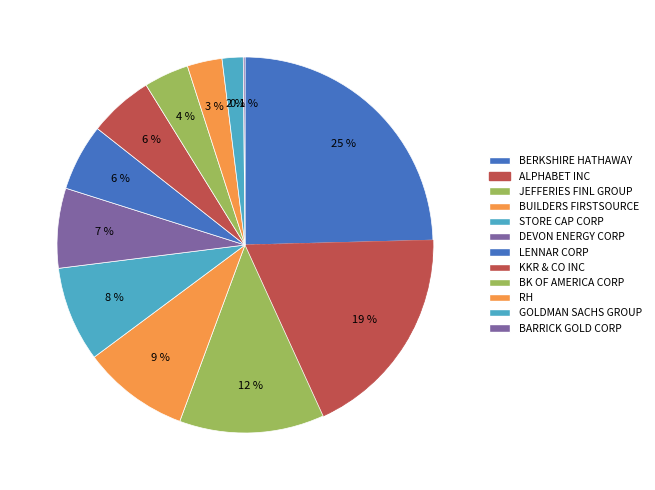

How many slices are in this pie chart?

12